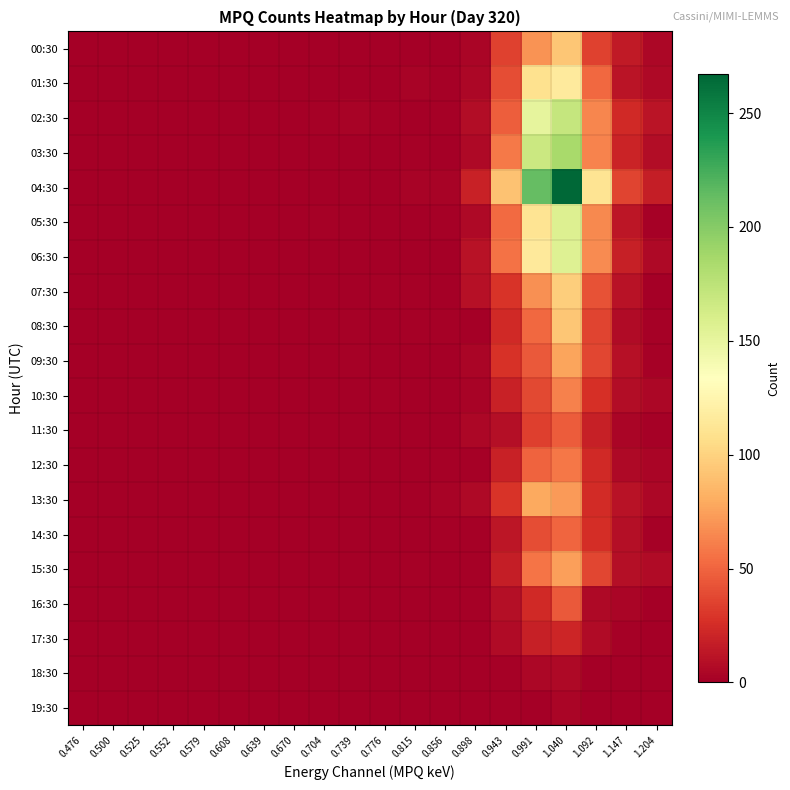

Which series has the widest spread of values?

04:30